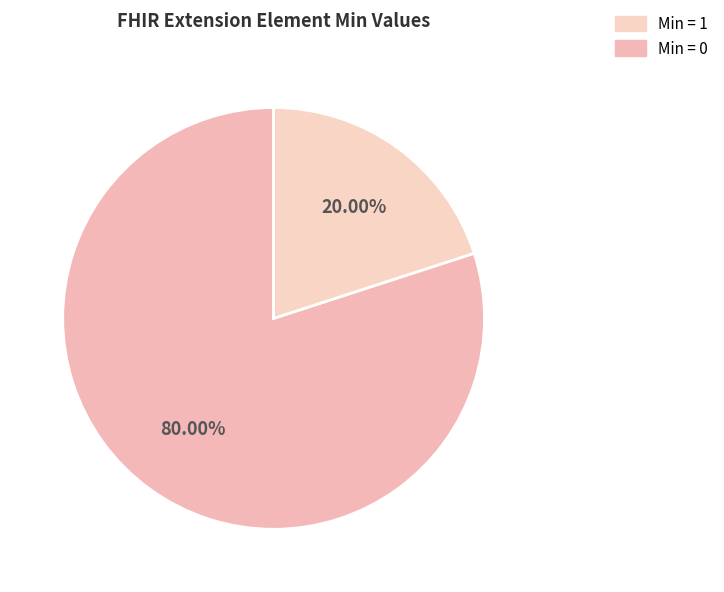

Count the number of slices in the pie.

2